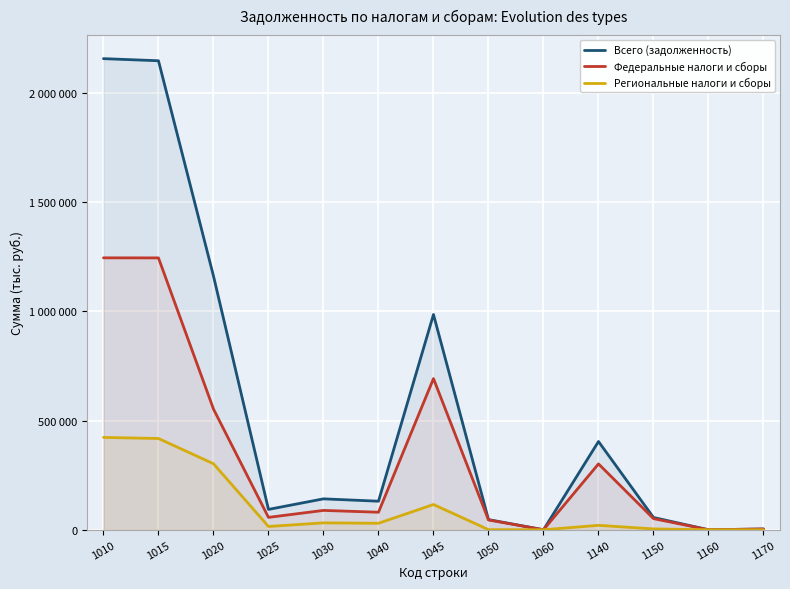

Which series has the largest range (max minus min)?

Всего (задолженность)